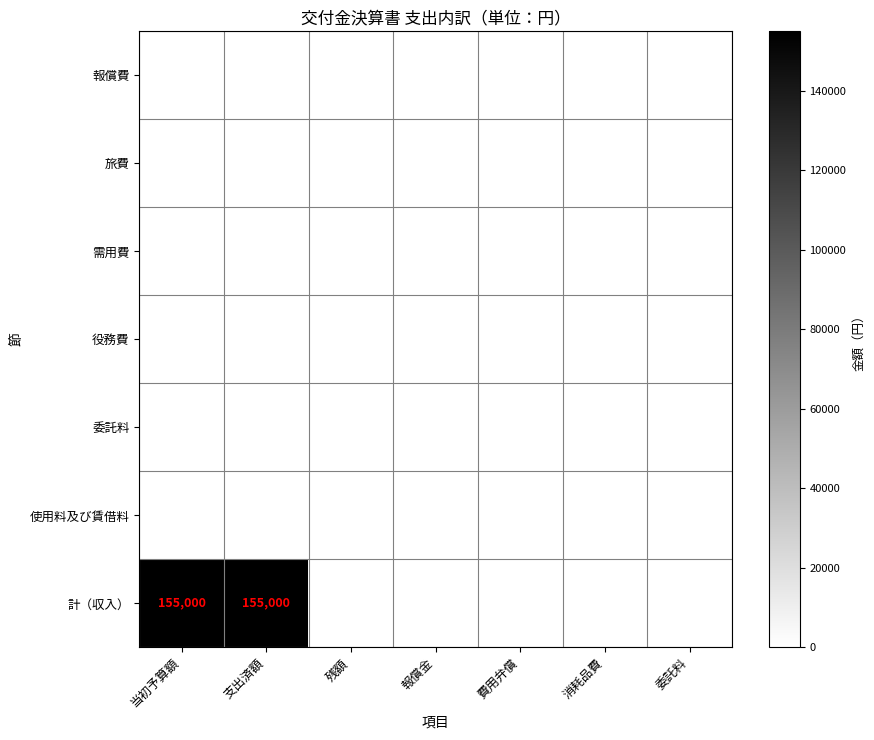

True or false: 使用料及び賃借料 has a value of 0 at 残額.

True